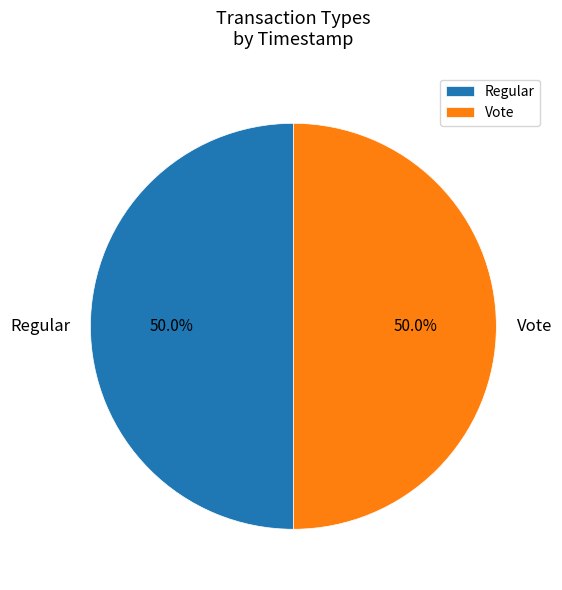

Is the sum of Vote and Regular greater than half?

Yes